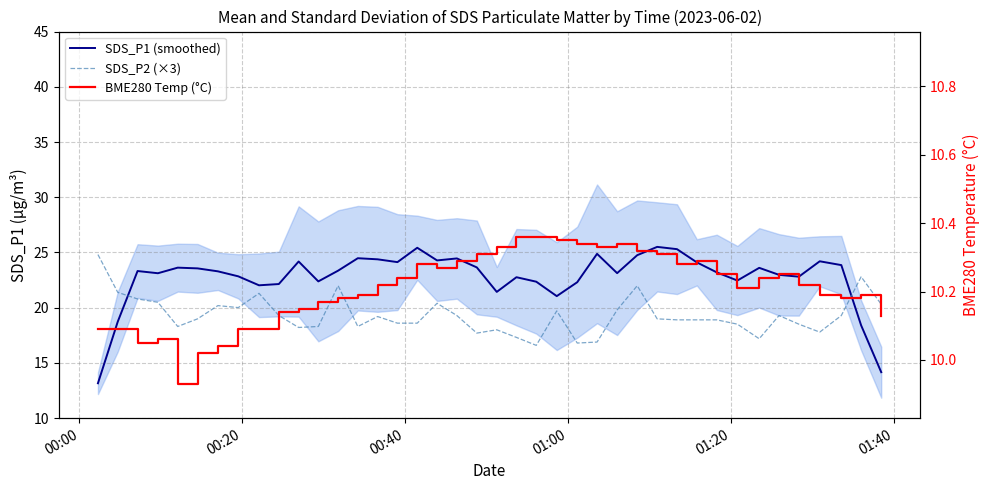

What is the maximum value shown in the chart?

25.5